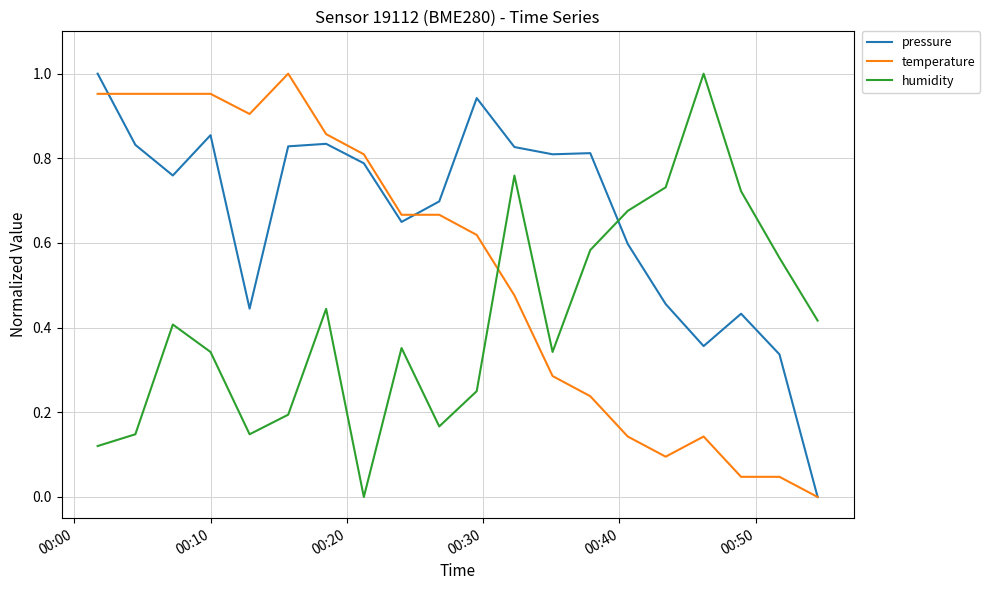

Which series ends up on top after the final intersection of temperature and humidity?

humidity